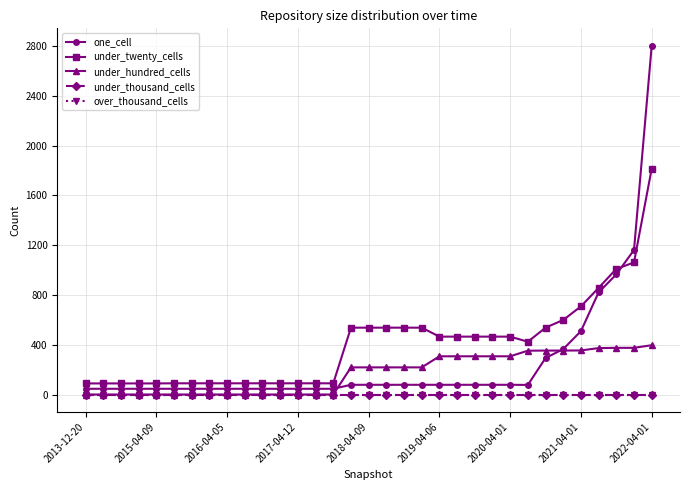

What are all the series names shown in the legend?

one_cell, under_twenty_cells, under_hundred_cells, under_thousand_cells, over_thousand_cells